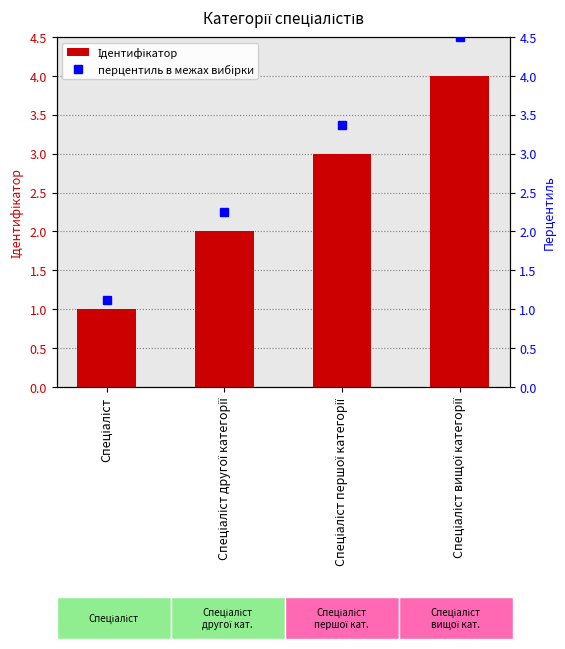

Which series changed the most between Спеціаліст and Спеціаліст першої категорії?

перцентиль в межах вибірки